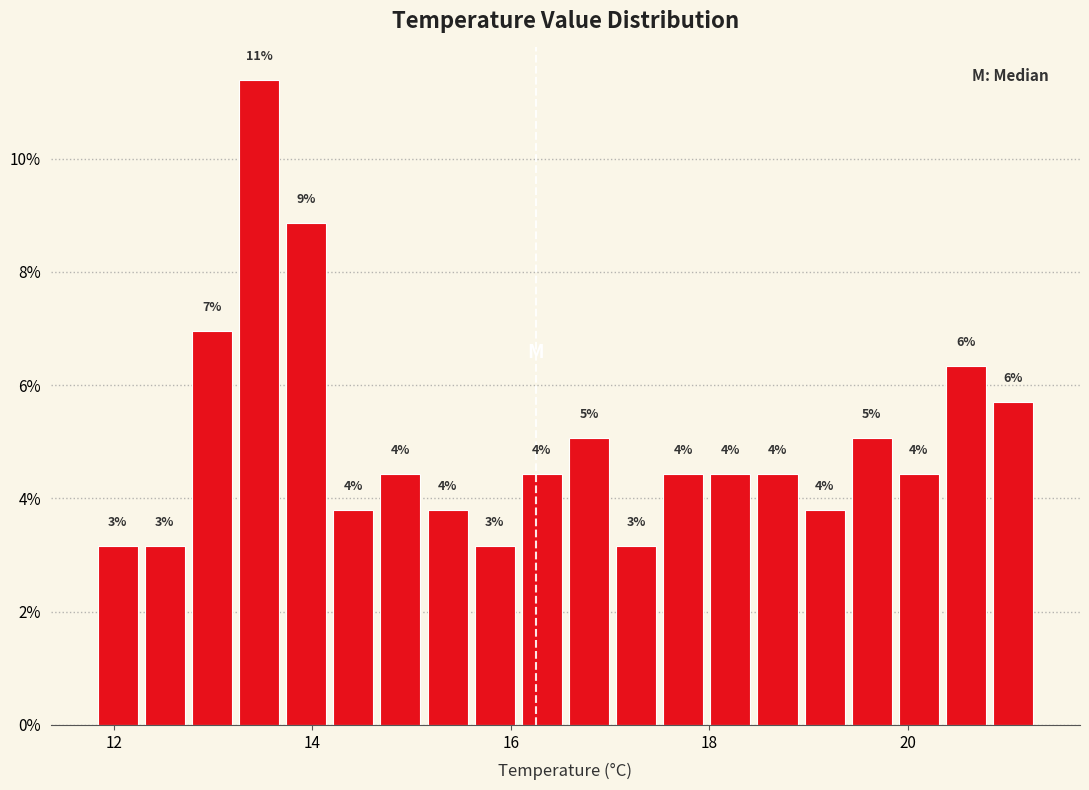

Read against the x-axis, roughly where is the centre of the tallest bar?

13.4